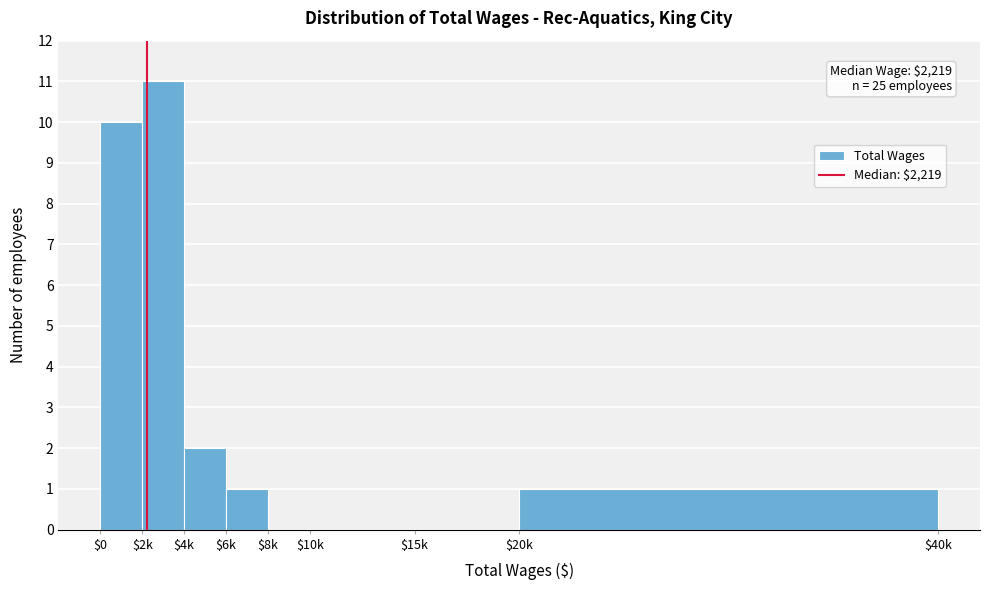

At which category does the chart reach its peak across all series?

$2k